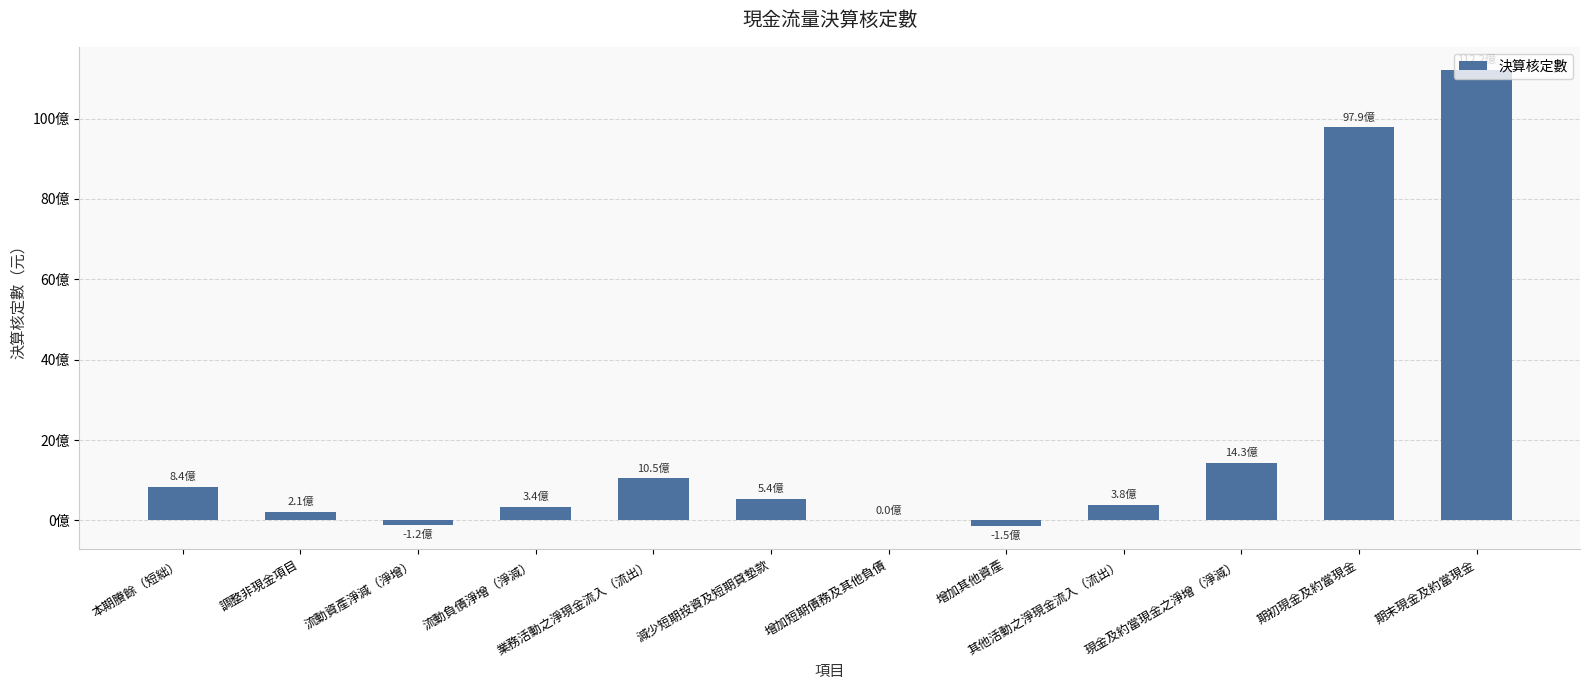

Are the bars horizontal?

No